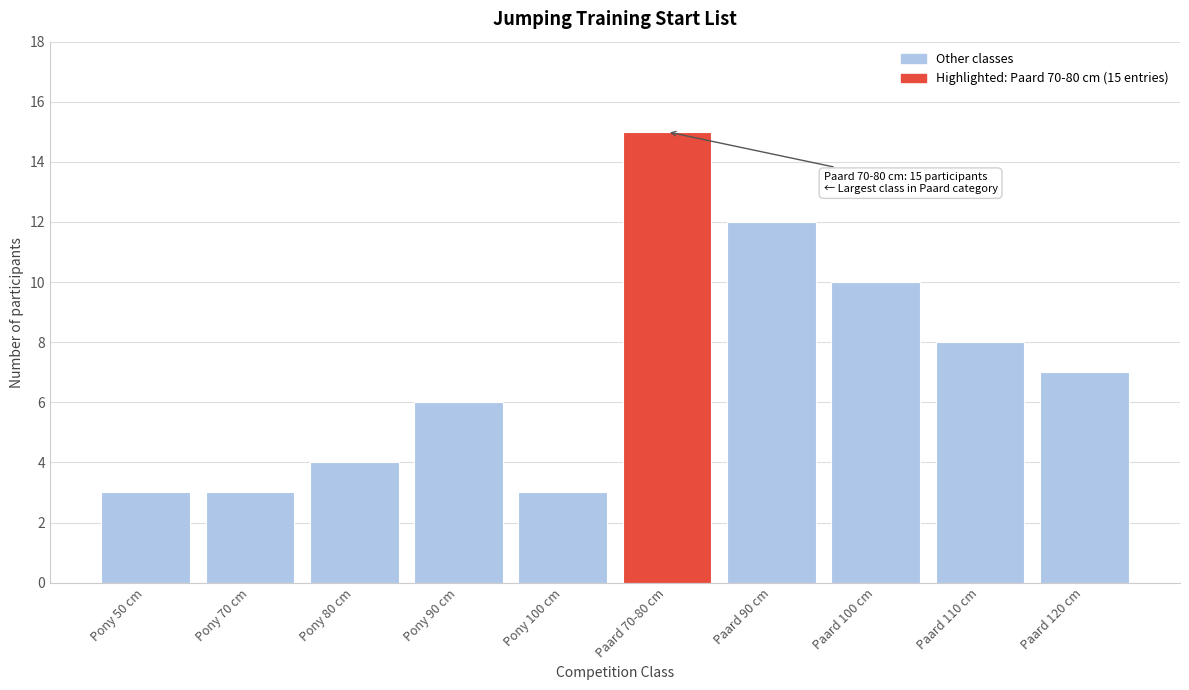

Reading left to right, what are all the values shown in this chart?

Pony 50 cm=3	Pony 70 cm=3	Pony 80 cm=4	Pony 90 cm=6	Pony 100 cm=3	Paard 70-80 cm=15	Paard 90 cm=12	Paard 100 cm=10	Paard 110 cm=8	Paard 120 cm=7